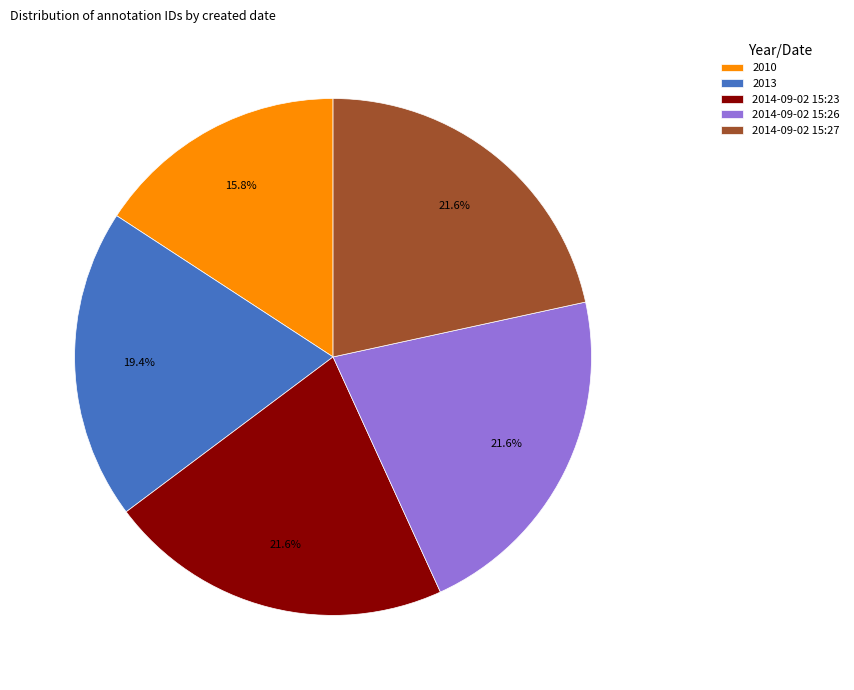

What percentage is the 2013 slice, to the nearest percent?

19%